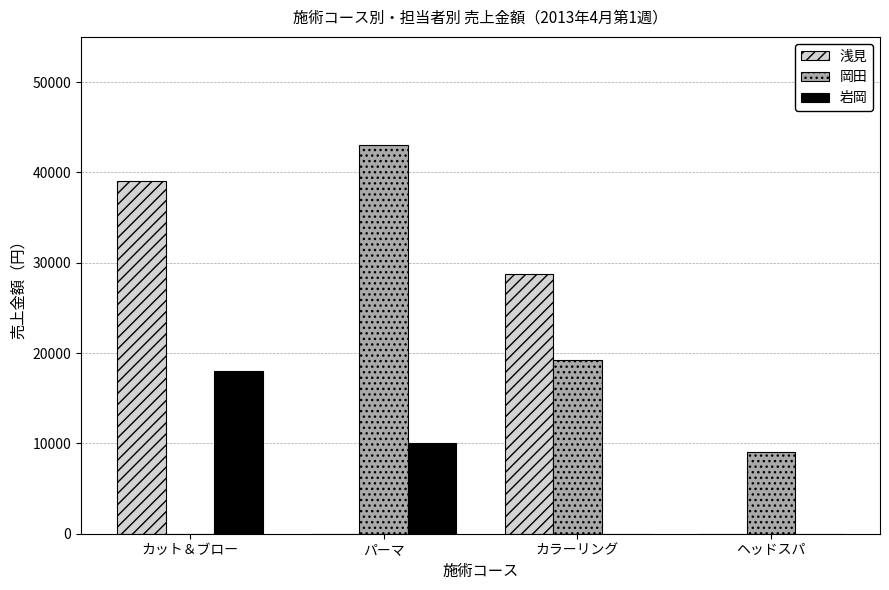

At which label does 岩岡 reach its peak?

カット＆ブロー